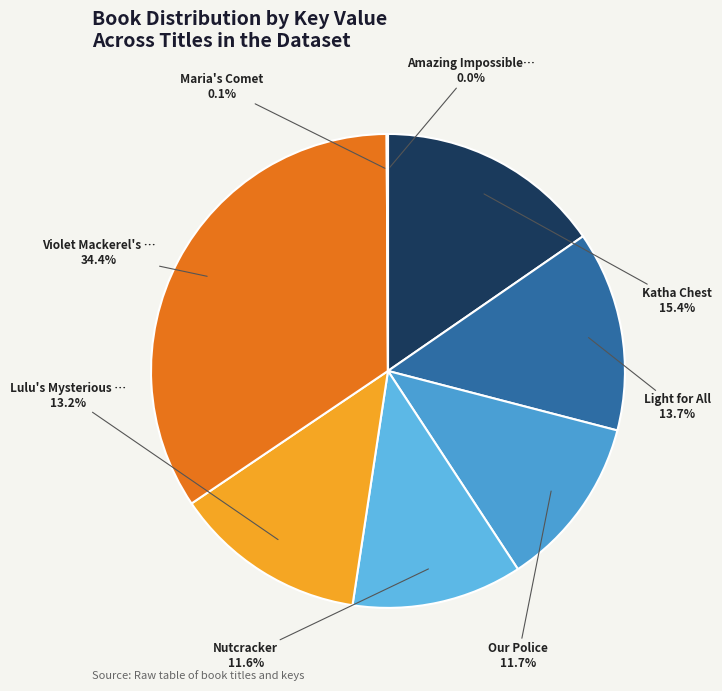

Count the number of slices in the pie.

8